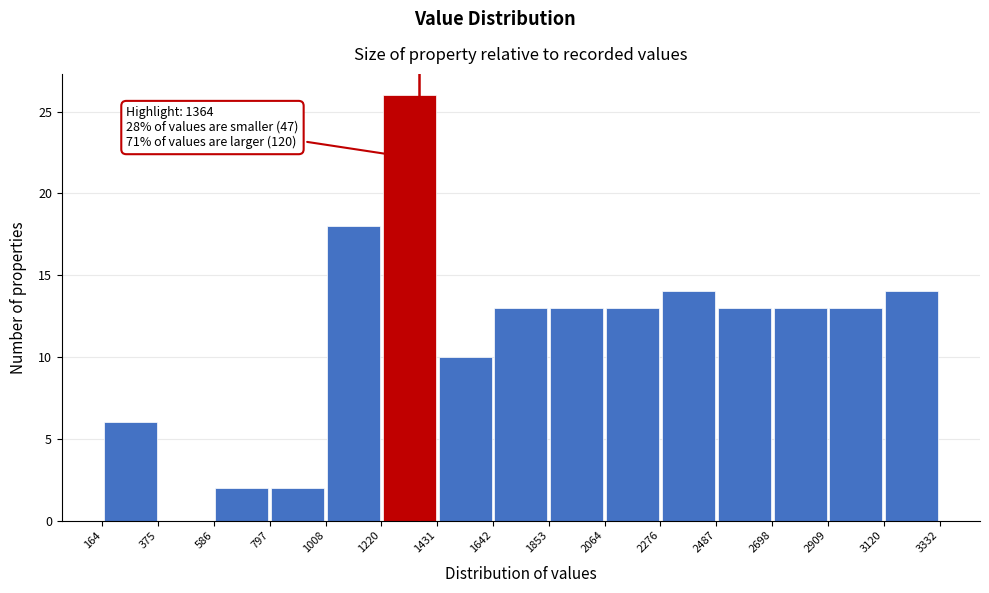

Which range on the x-axis has the tallest bar?

1220 to 1431